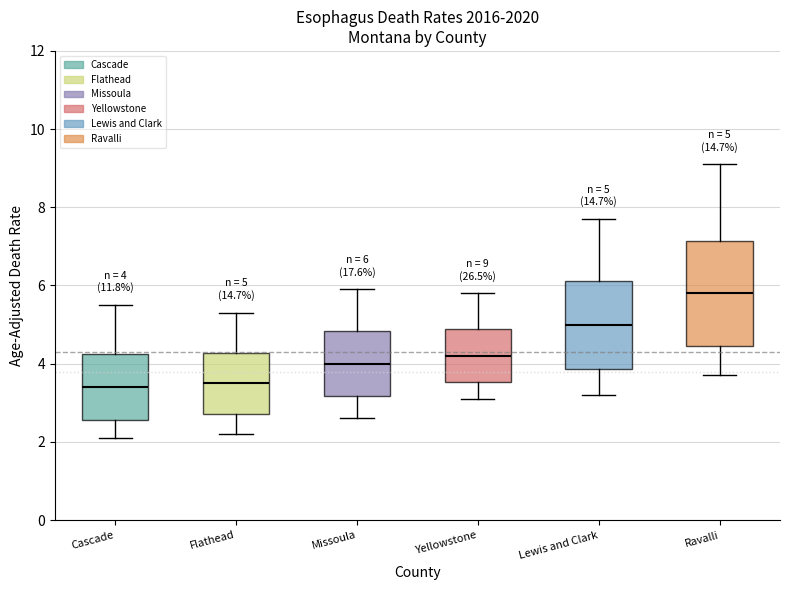

Which box's median line is the highest?

Ravalli